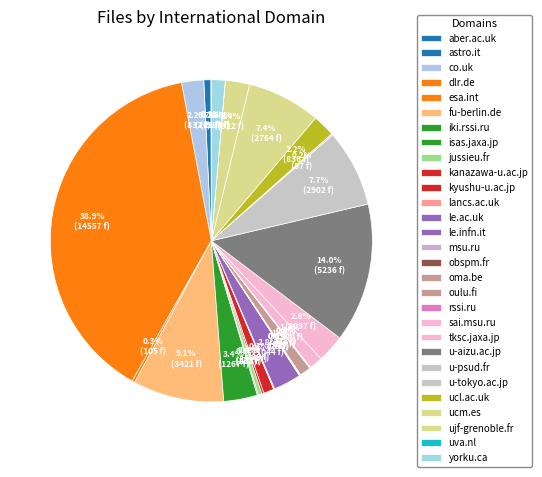

Which slice is the smallest?

le.infn.it